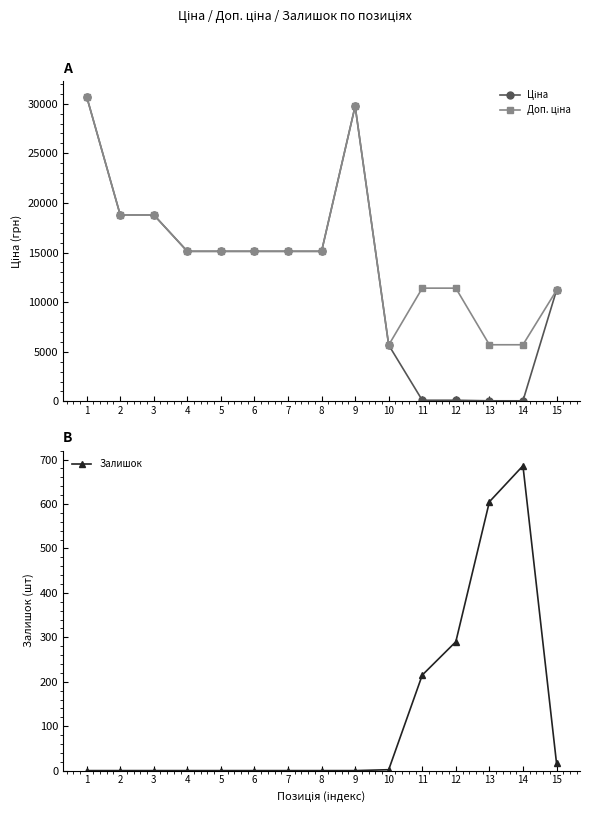

How many intersections are there between Ціна and Залишок?

2